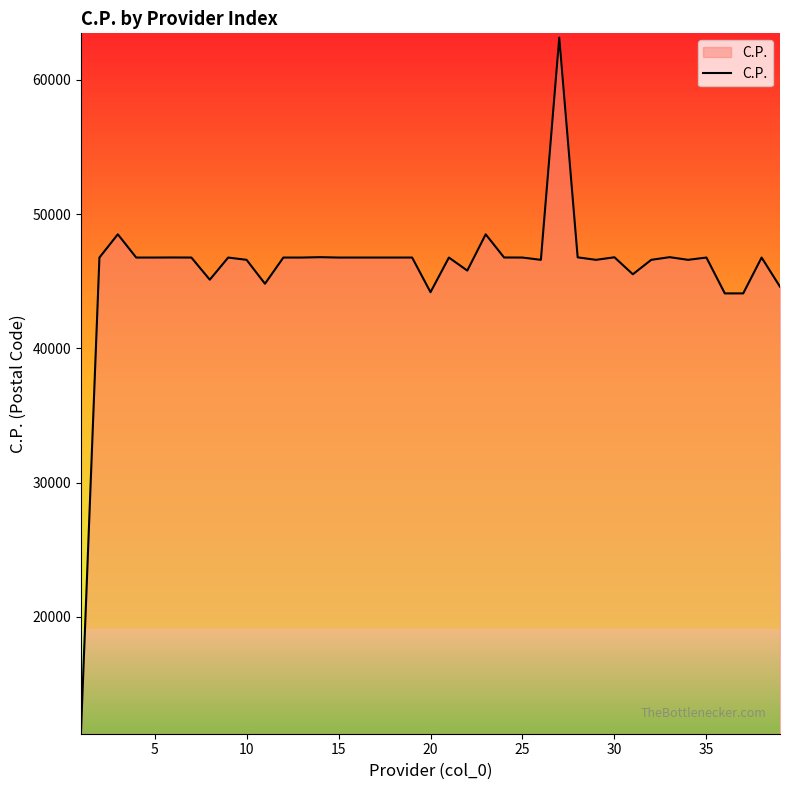

What is the maximum value shown in the chart?

63157